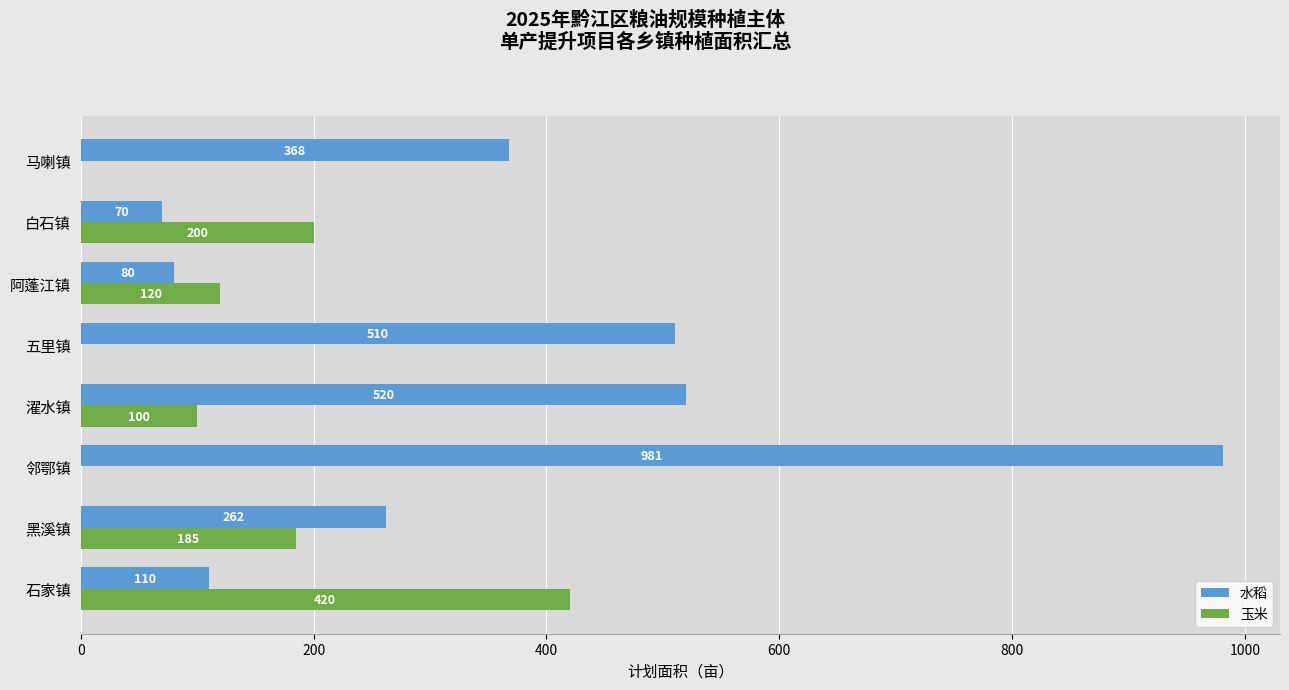

What are all the series names shown in the legend?

水稻, 玉米